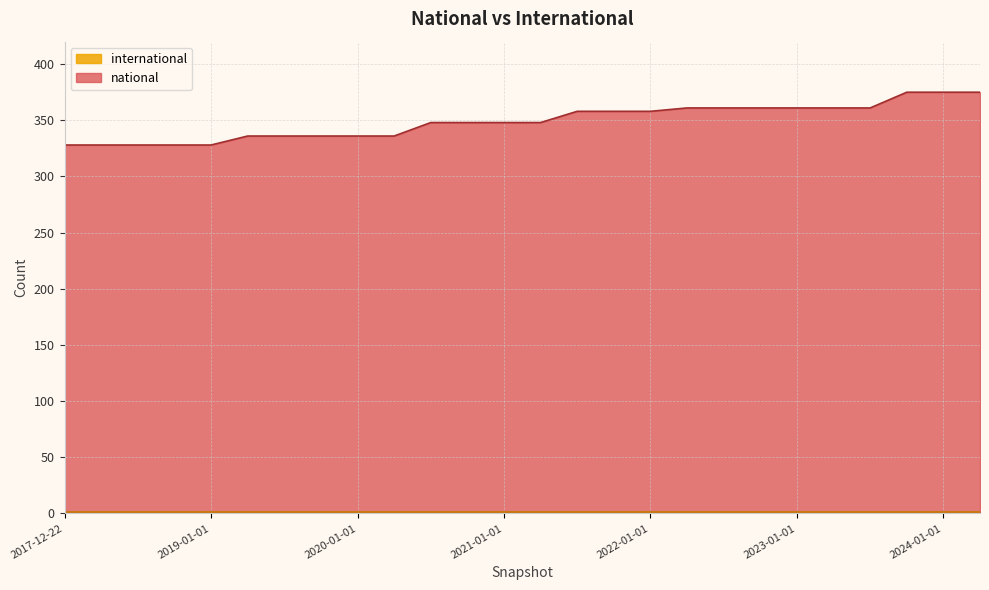

What is the sum of all values?

9077